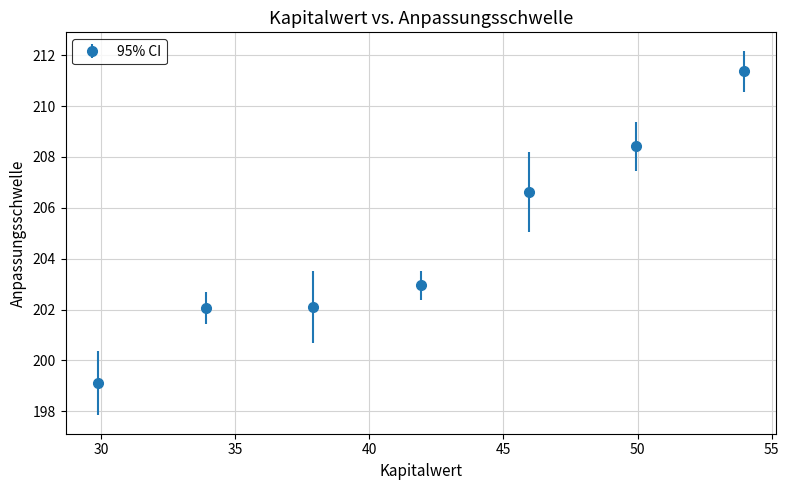

What is the difference between the maximum and minimum values?

12.3